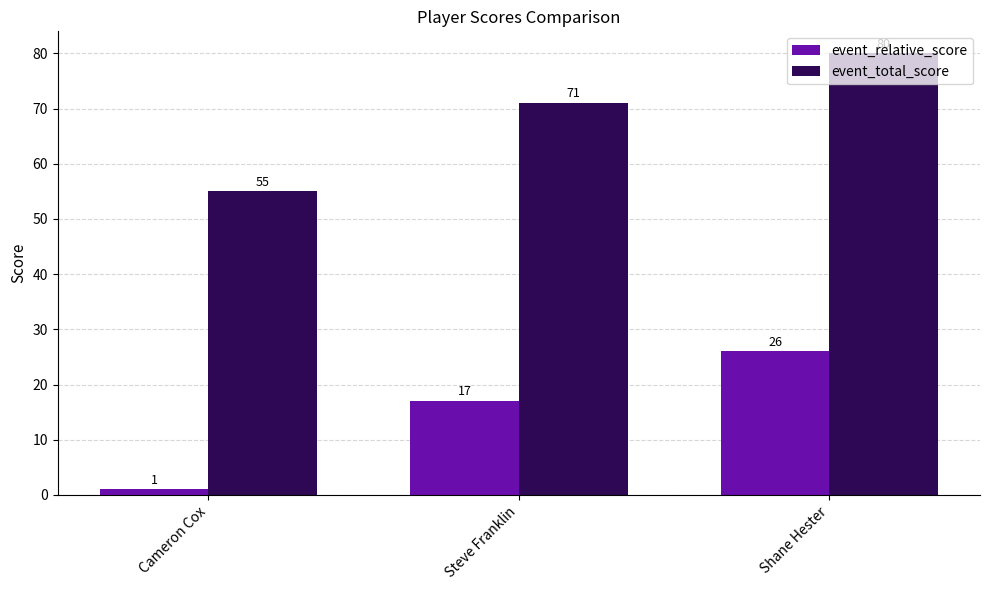

At Steve Franklin, list the series in order from smallest to largest.

event_relative_score, event_total_score